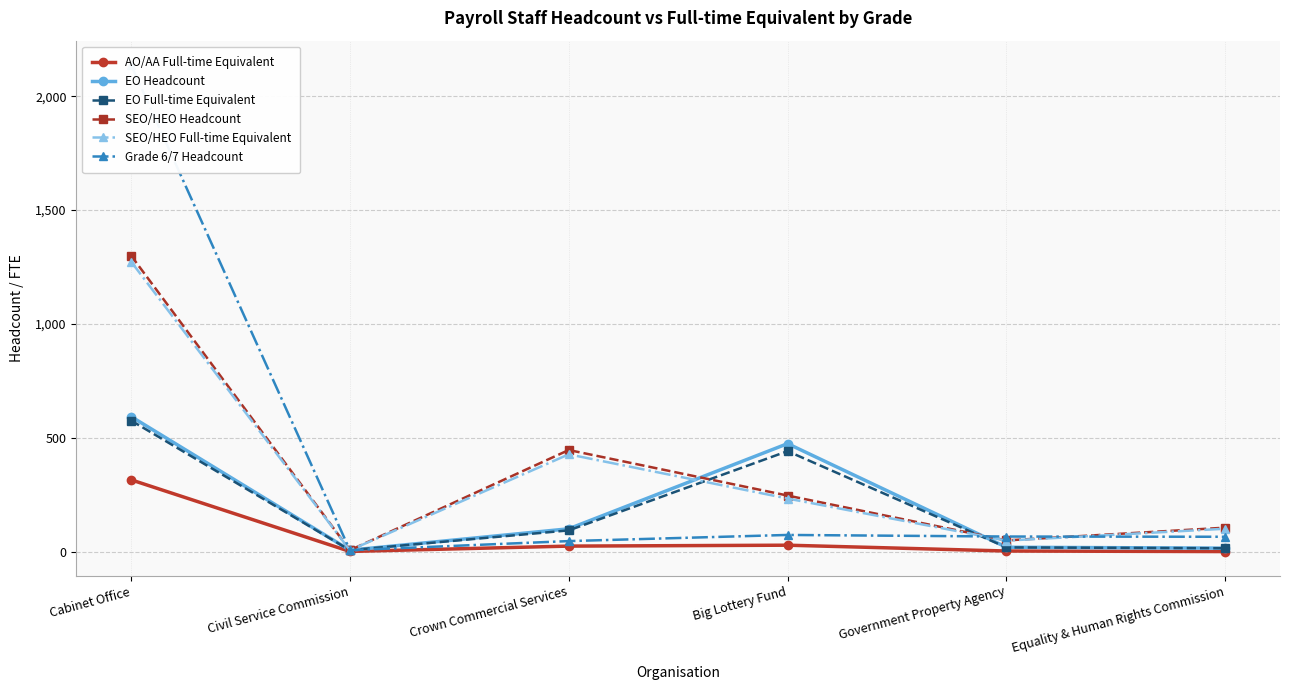

What is the label of the 6th point from the right?

Cabinet Office